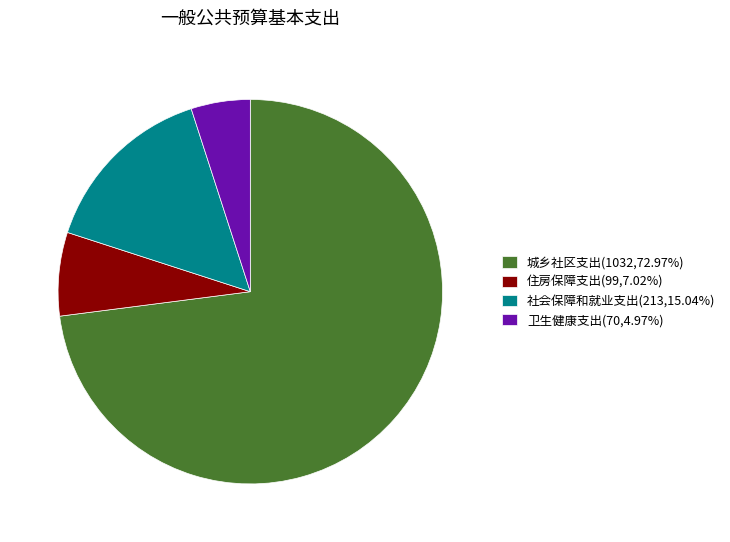

How many segments does this pie chart have?

4